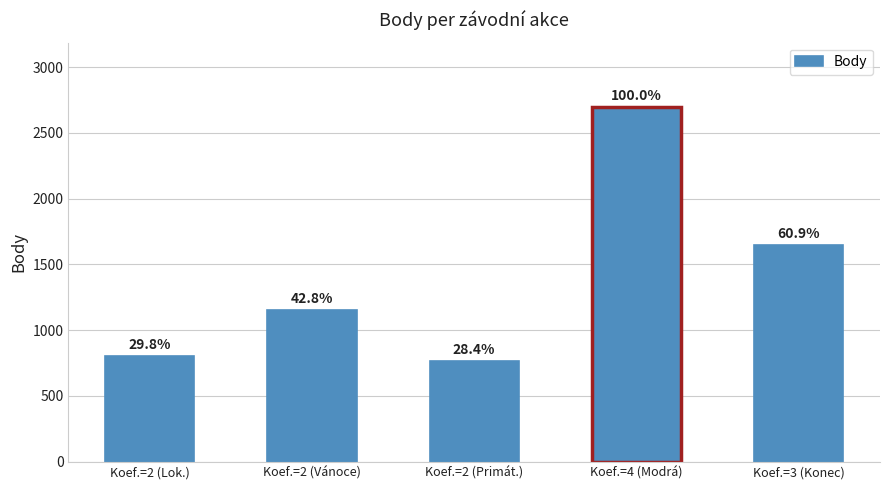

How many bars are there in total?

5